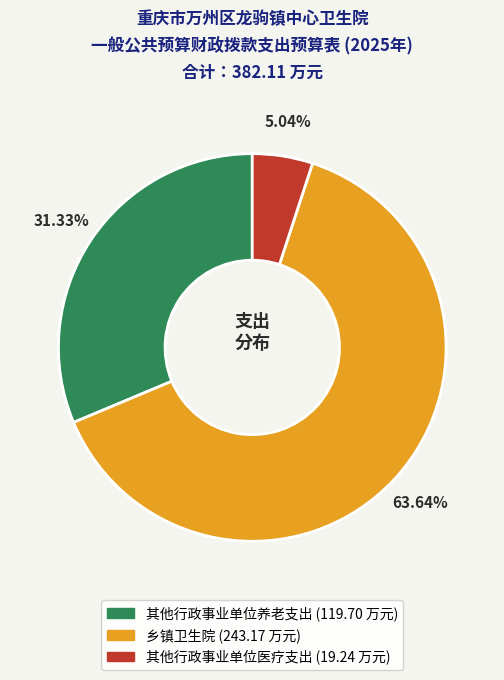

To the nearest percent, what is the difference between the largest and smallest slice percentages?

59%